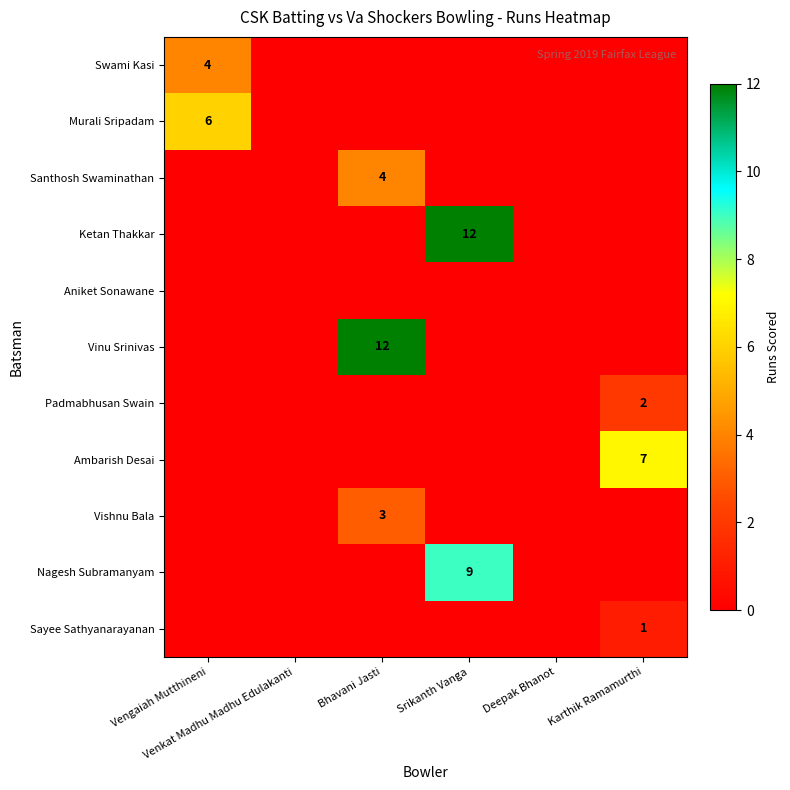

List the labels in order of Murali Sripadam value, largest first.

Vengaiah Mutthineni, Venkat Madhu Madhu Edulakanti, Bhavani Jasti, Srikanth Vanga, Deepak Bhanot, Karthik Ramamurthi